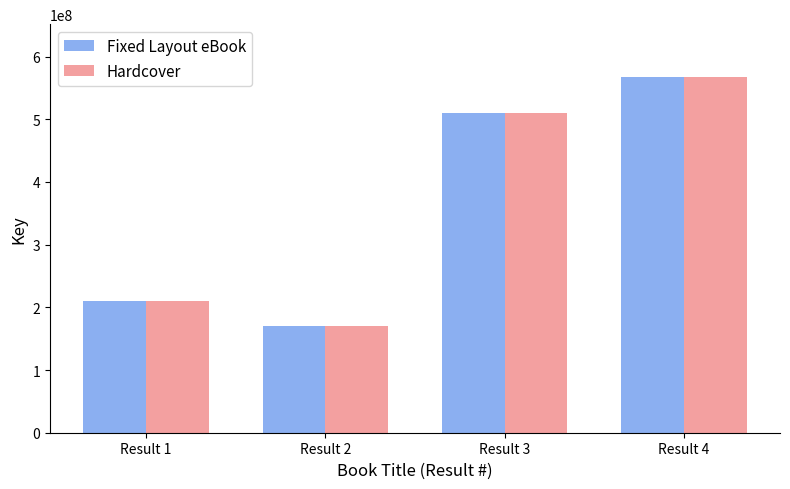

Is it true that Fixed Layout eBook equals 510755759 at Result 3?

True